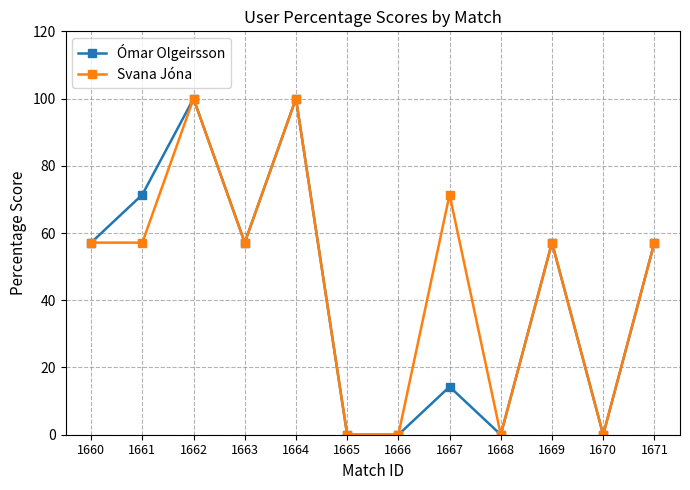

The Ómar Olgeirsson series shows 57.1 at 1669. True or false?

True